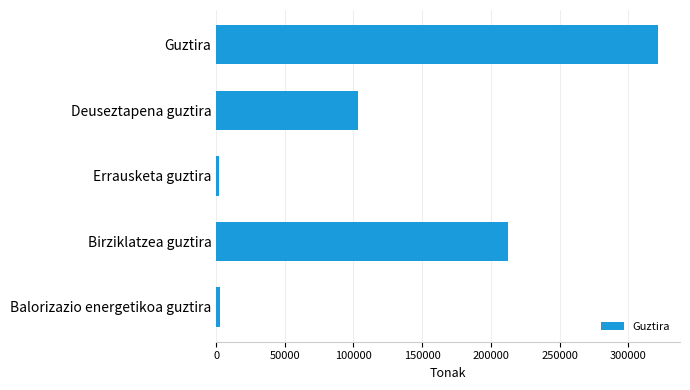

What is the average value?

128651.3